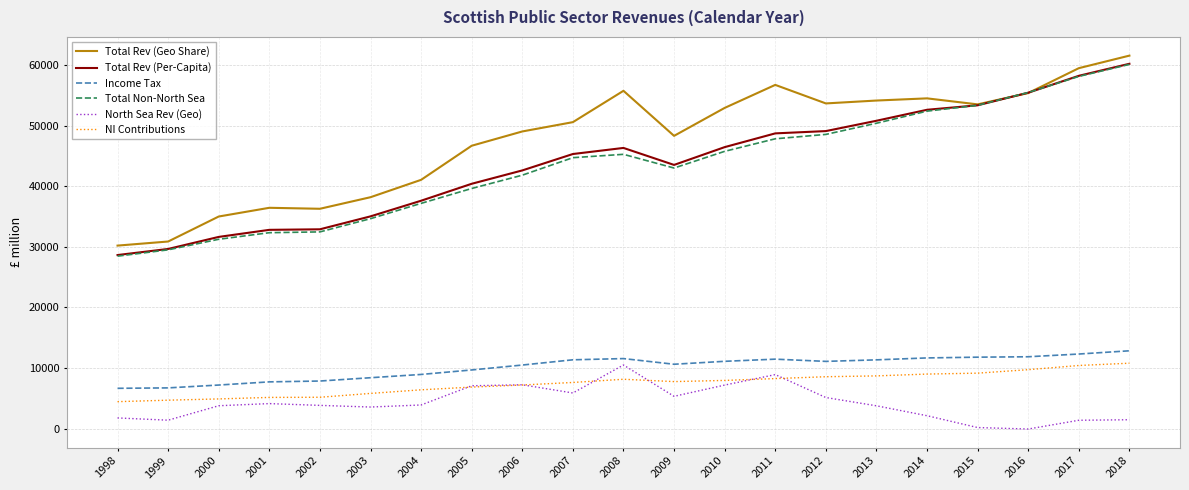

True or false: NI Contributions and Income Tax intersect in this chart.

False